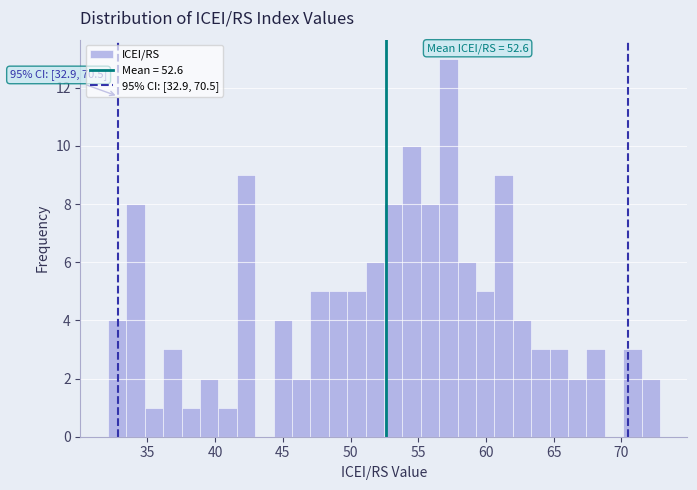

Around what value on the x-axis is the tallest bar? Give the approximate position of its centre, as read against the axis.

57.0